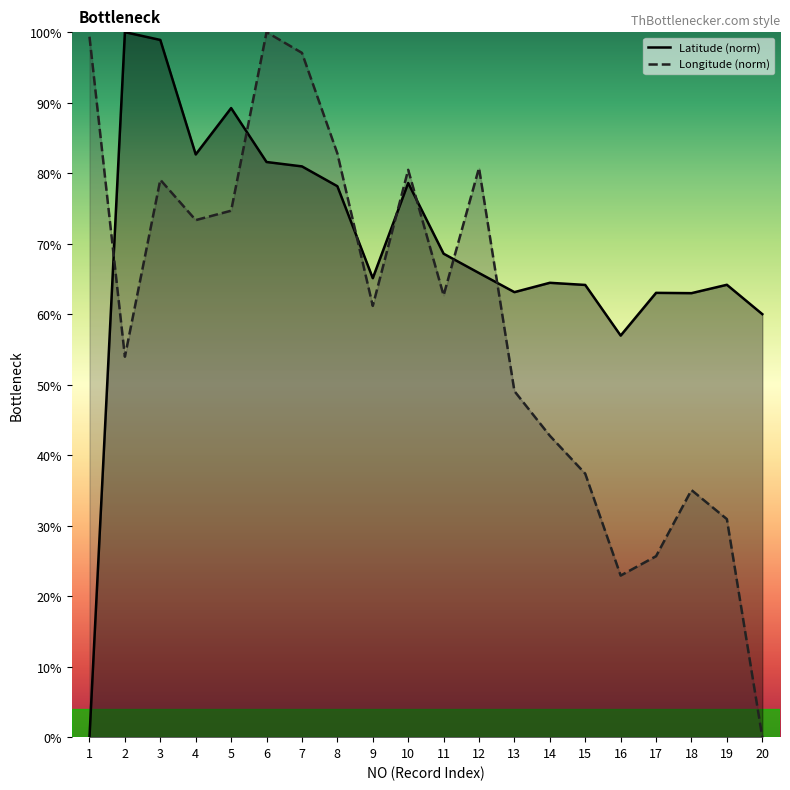

At how many categories does at least one series exceed 51?

20